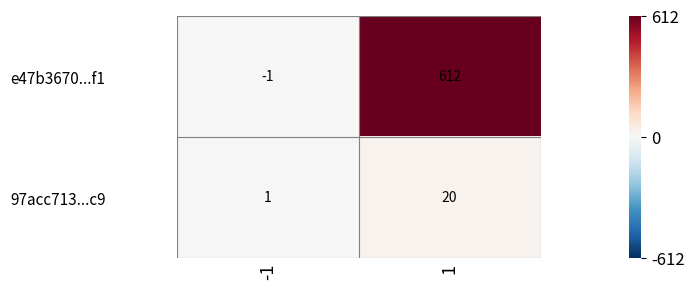

Which series has the widest spread of values?

e47b3670...f1